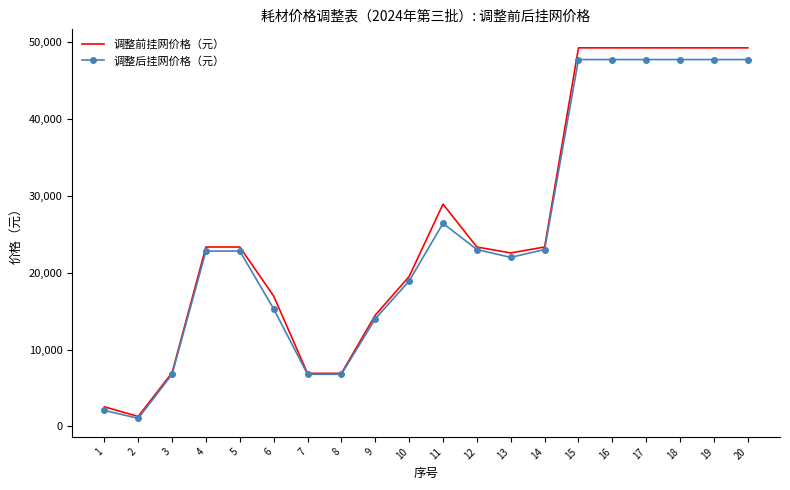

Which series has the widest spread of values?

调整前挂网价格（元）